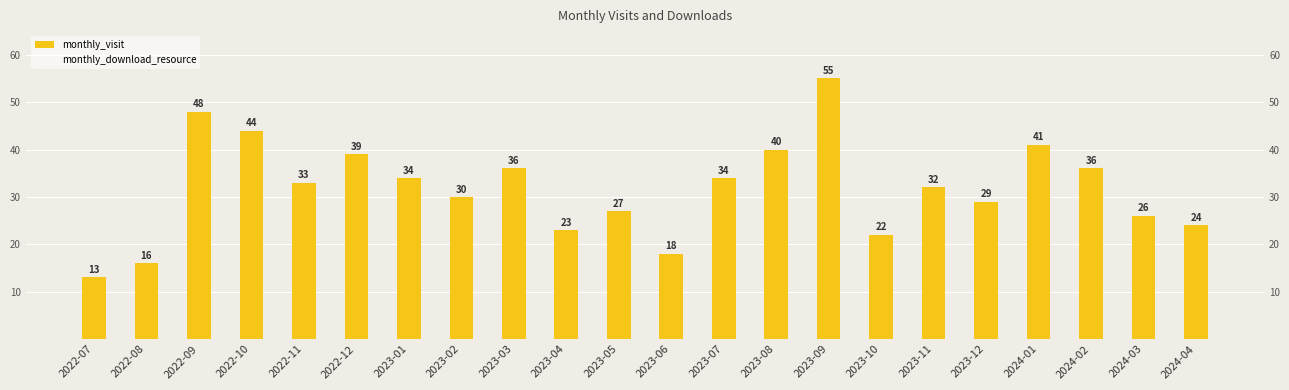

At which label does monthly_visit first exceed 33?

2022-09